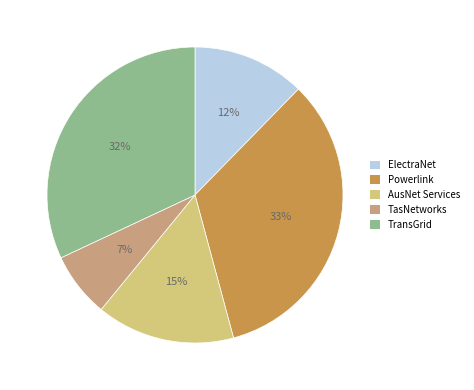

To the nearest percent, what is the combined percentage of TransGrid and AusNet Services?

47%